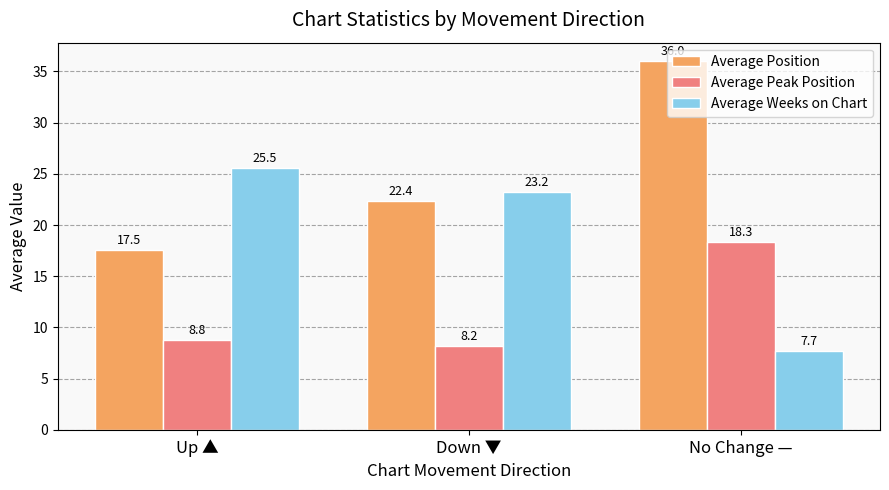

What is the sum of all Average Position values?

75.9